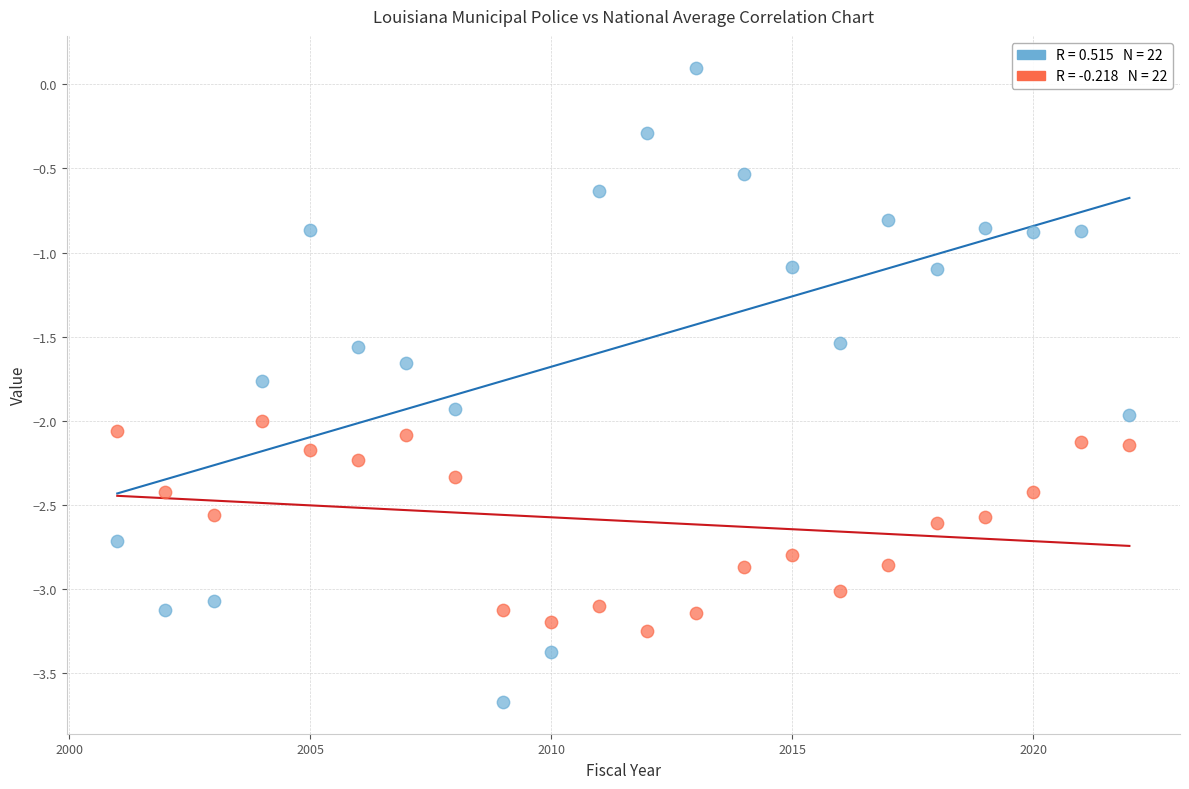

Across all data points, what is the range of Y values (max minus min)?

3.8